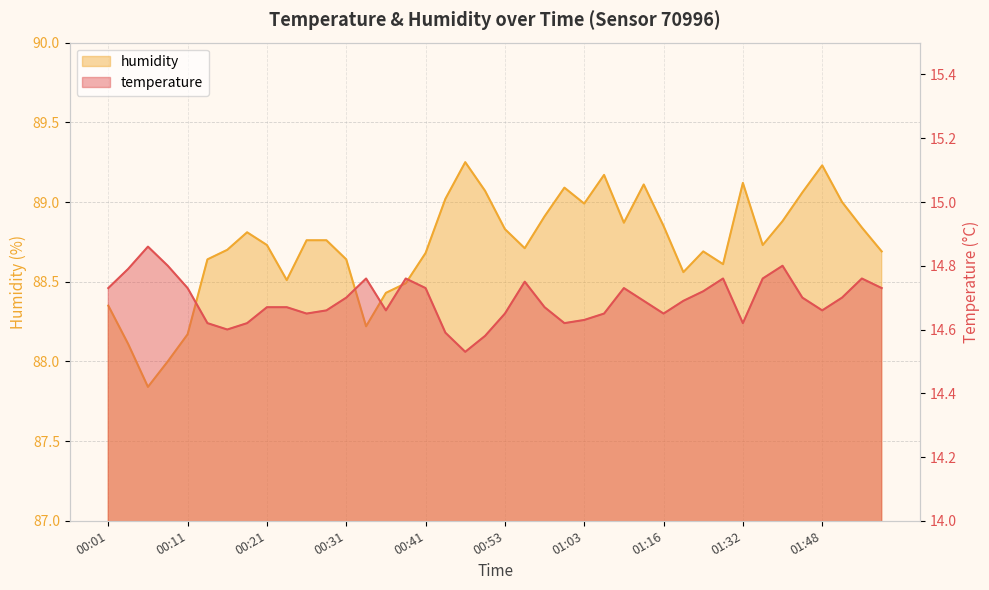

Is the value of humidity at 00:06 greater than the value of temperature at 01:27?

Yes